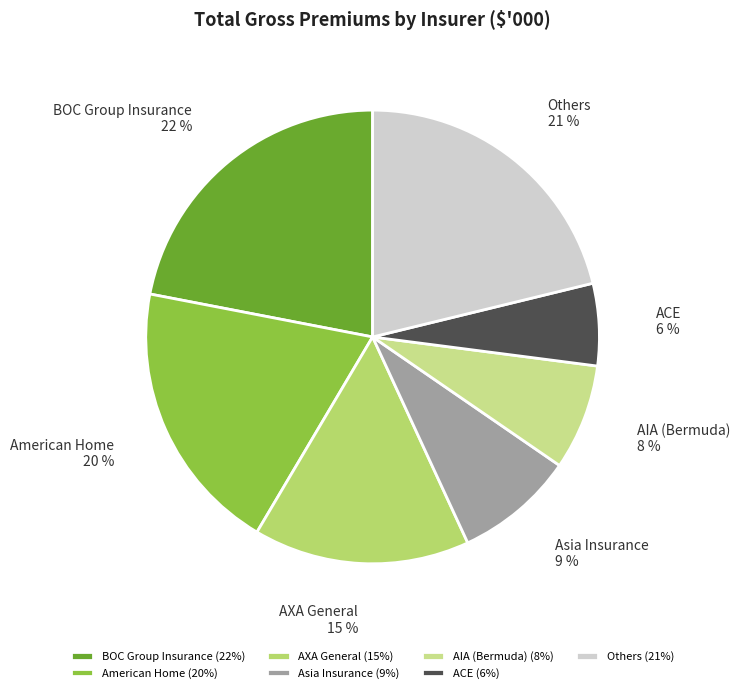

How many segments does this pie chart have?

7